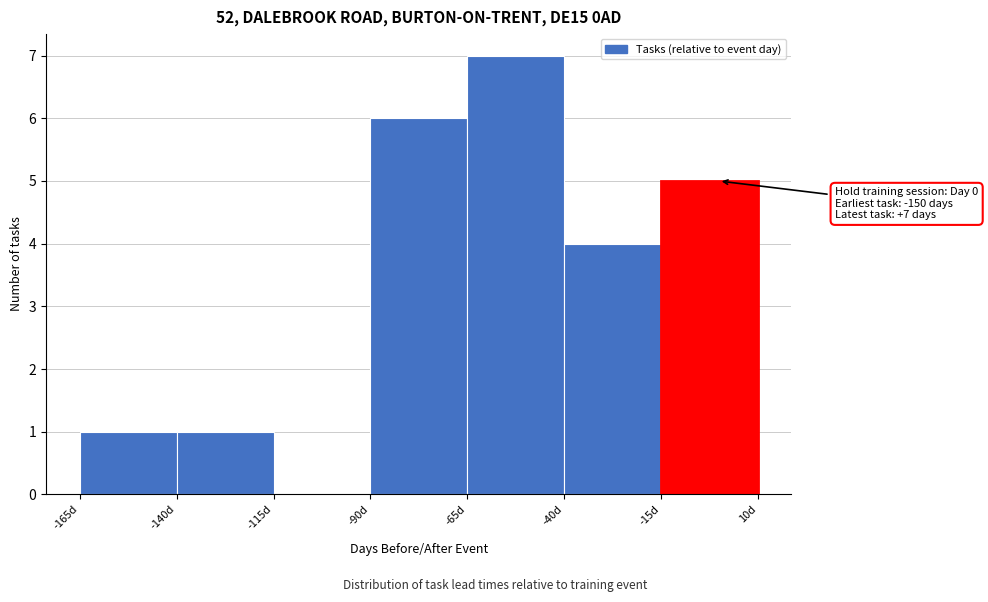

Which range on the x-axis has the tallest bar?

-65 to -40